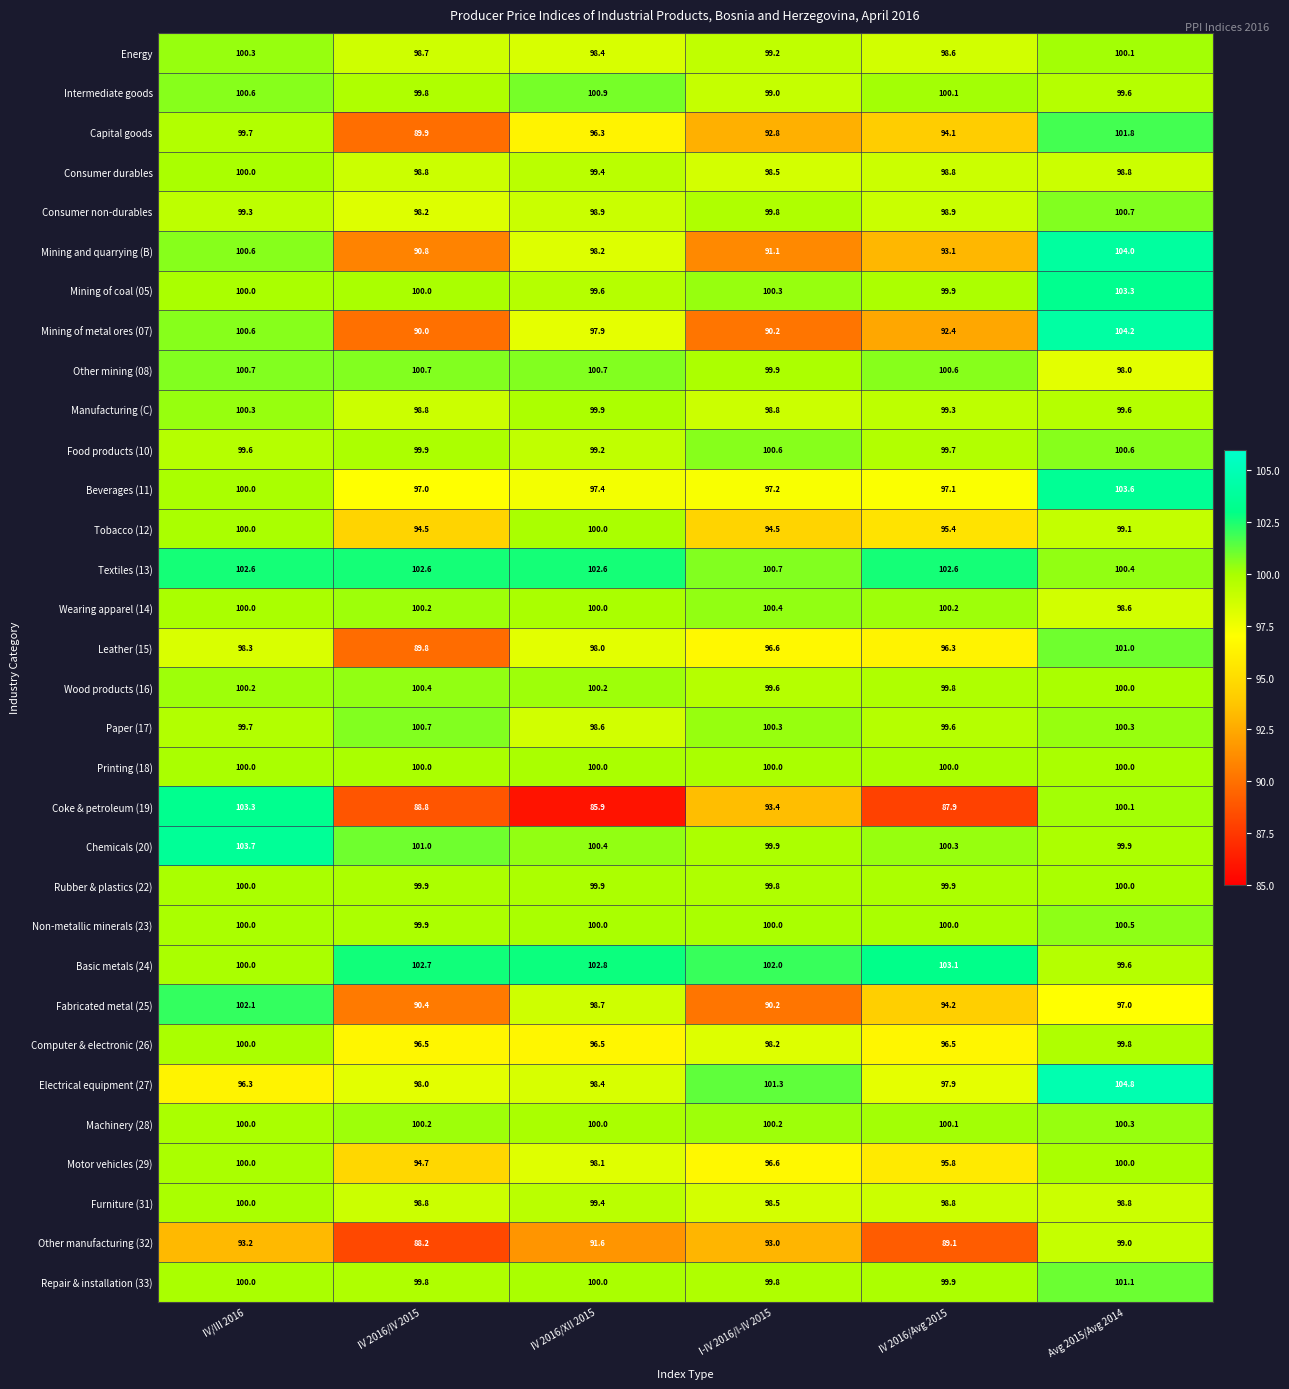

How many Wood products (16) values are between 99 and 100?

3